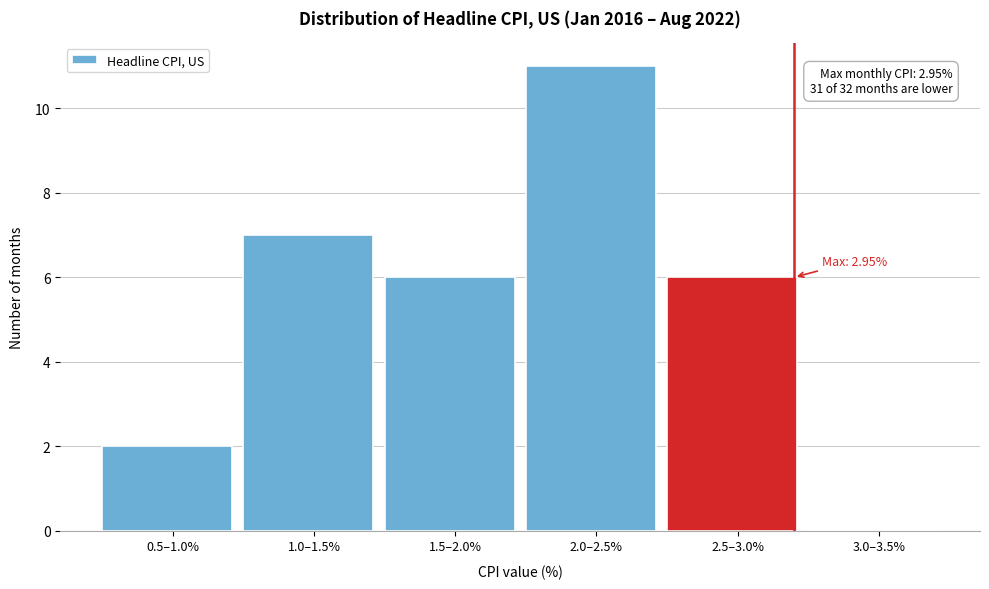

Reading left to right, list all the values displayed in this chart.

0.5–1.0%=2	1.0–1.5%=7	1.5–2.0%=6	2.0–2.5%=11	2.5–3.0%=6	3.0–3.5%=0